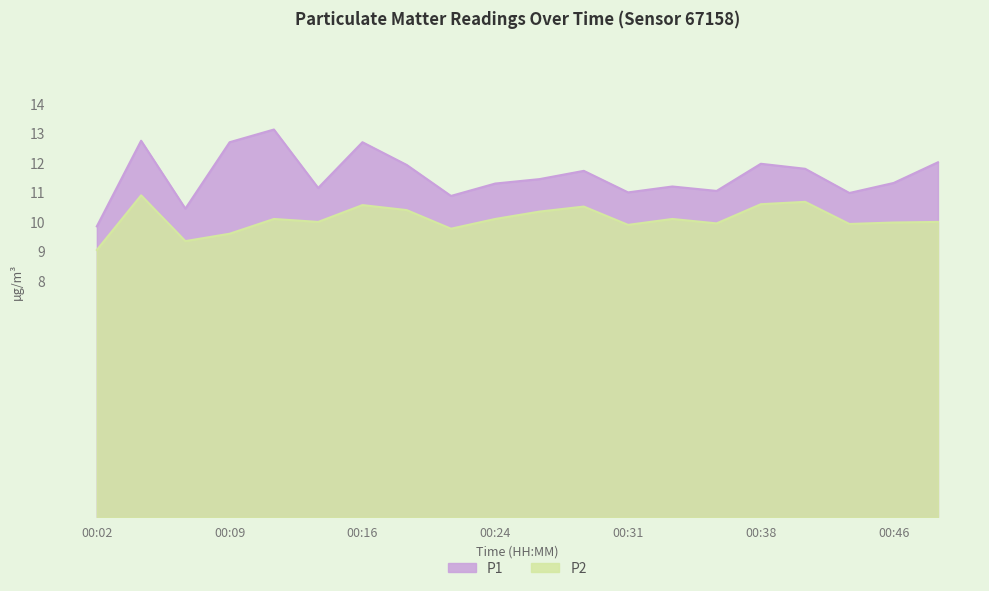

List the series in order of their peak value, lowest first.

P2, P1